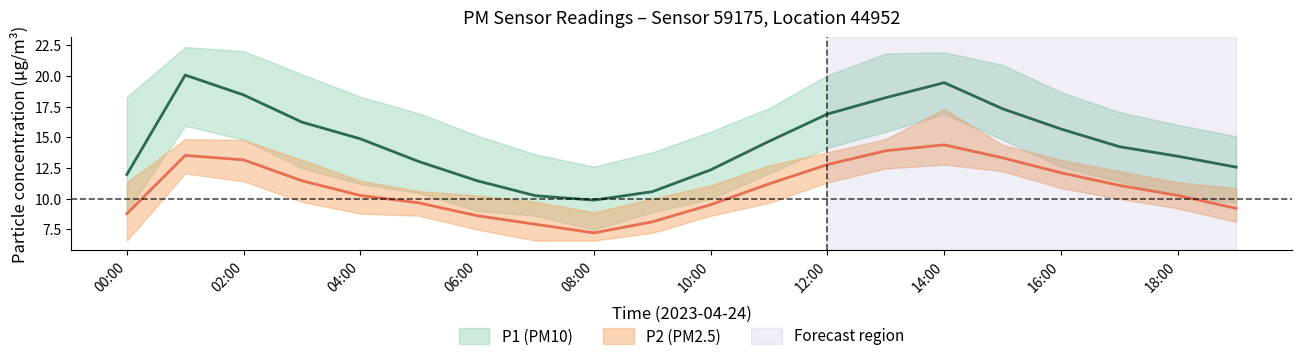

Does the chart display data point markers on the line(s)?

No